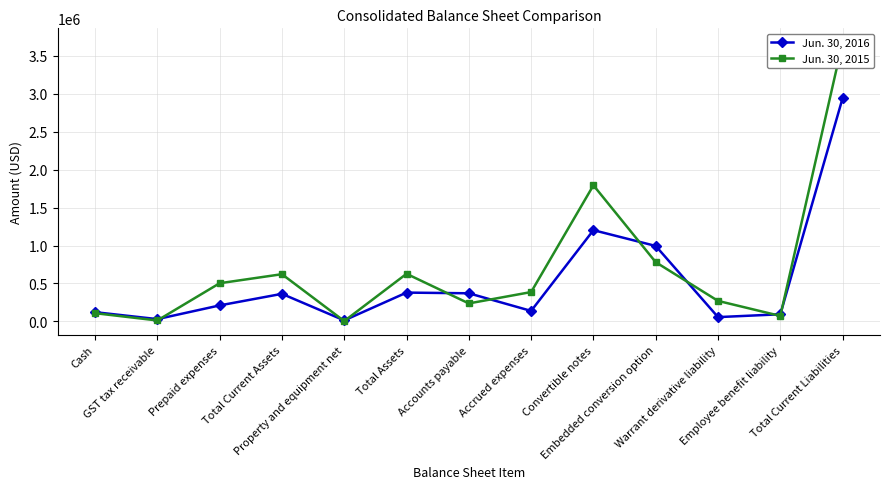

The value of Jun. 30, 2015 at Warrant derivative liability is 269648. True or false?

True